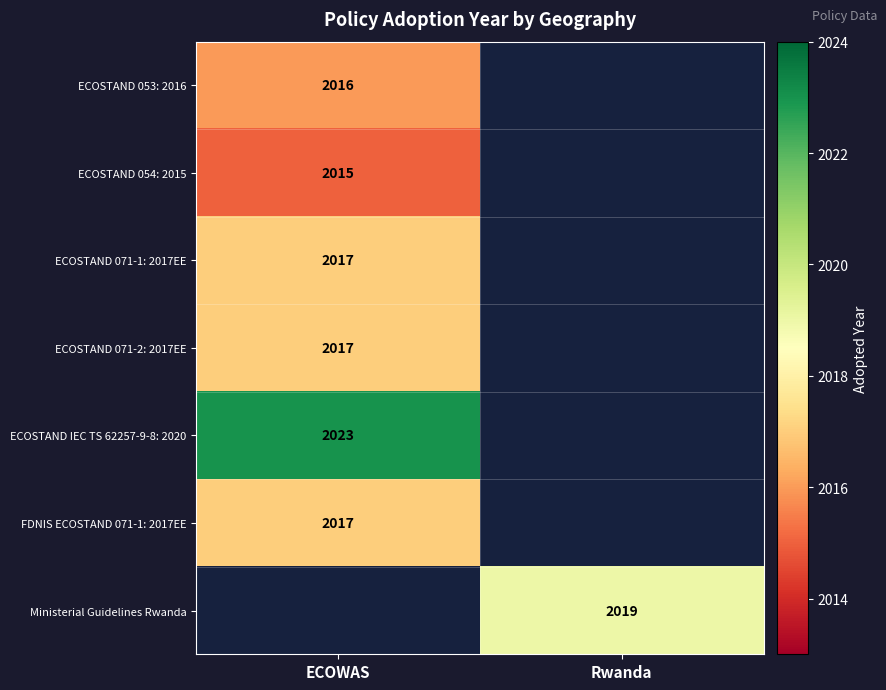

At how many categories does at least one series exceed 2017?

2